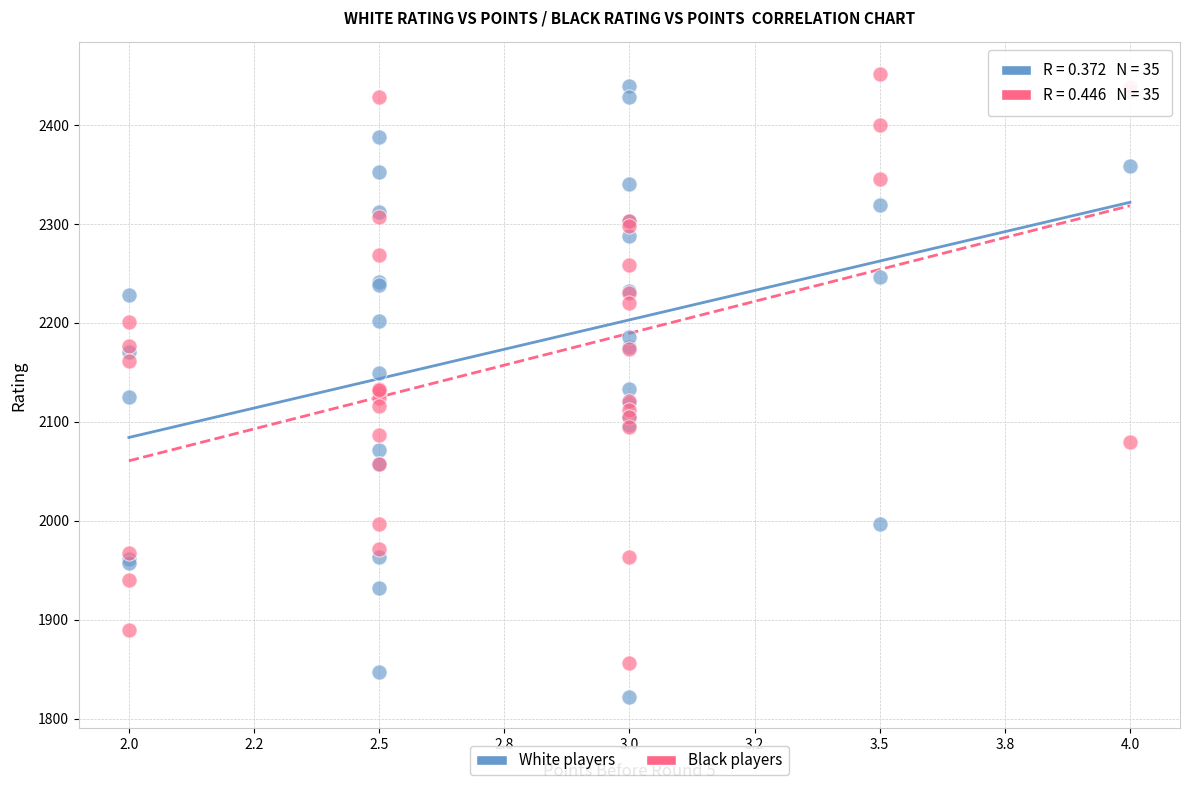

Which series contains the highest Y value?

Black players